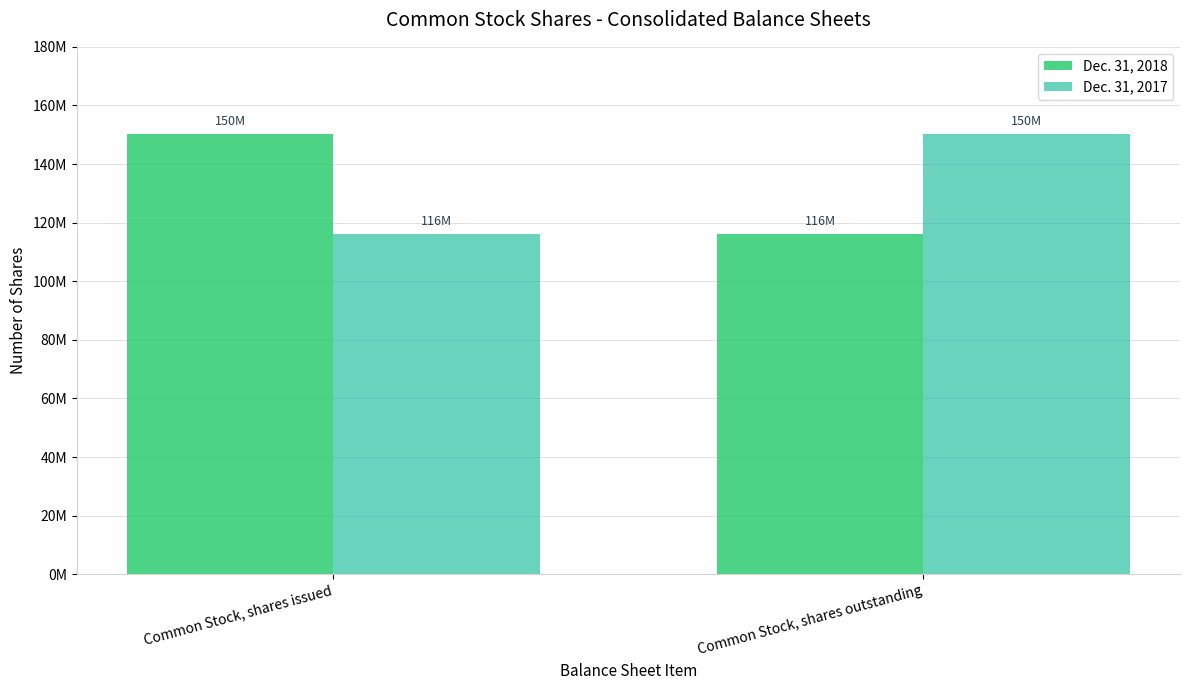

Reading left to right, extract all data points from this chart.

Dec. 31, 2018: Common Stock, shares issued=150244000	Common Stock, shares outstanding=116277000
Dec. 31, 2017: Common Stock, shares issued=116277000	Common Stock, shares outstanding=150244000